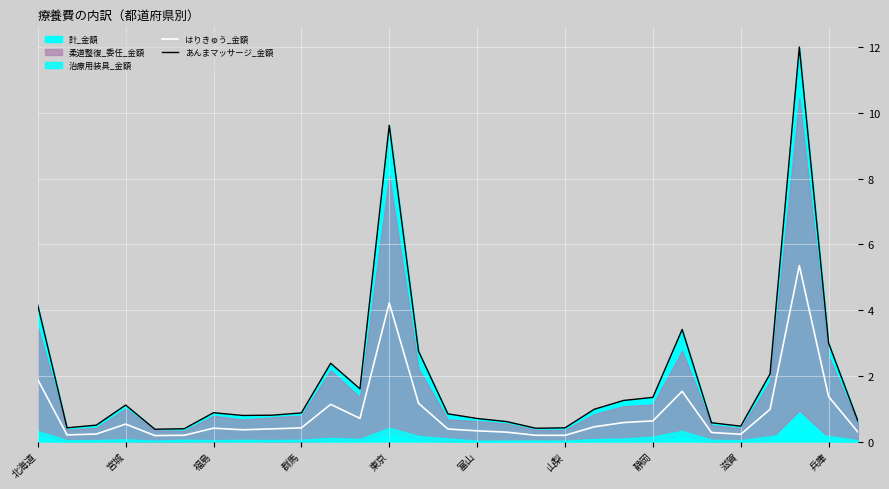

True or false: はりきゅう_金額 has a value of 0.6 at 兵庫.

False